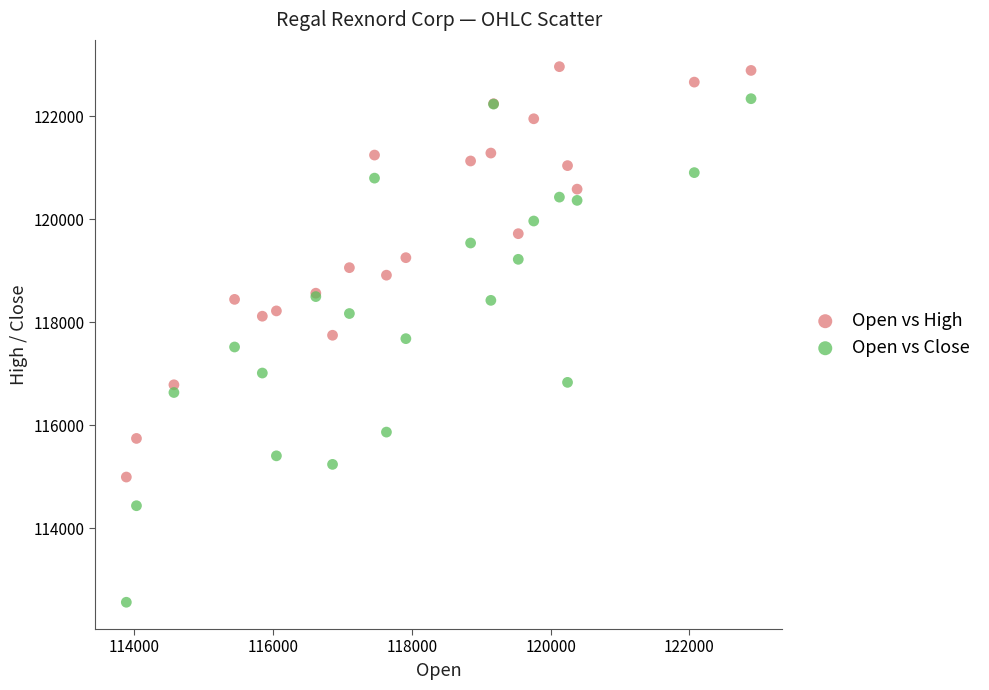

Which series reaches the maximum Y coordinate?

Open vs High